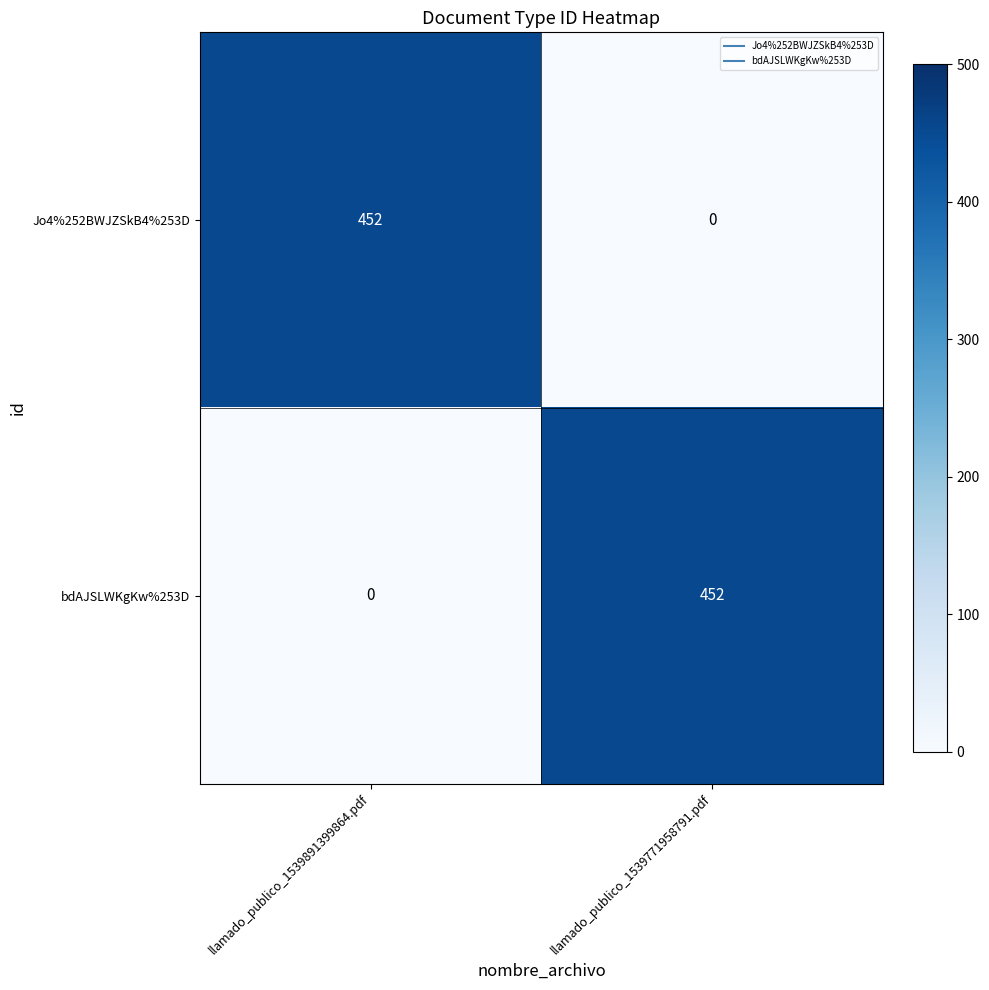

What is the difference between the maximum and minimum values in the Jo4%252BWJZSkB4%253D series?

452